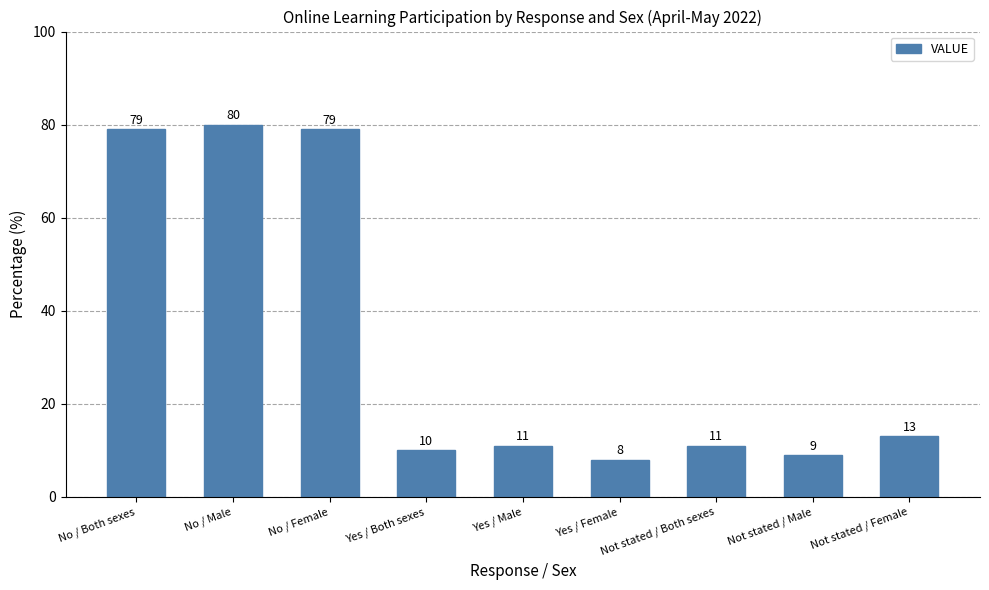

Which label corresponds to the largest value in the chart?

No / Male